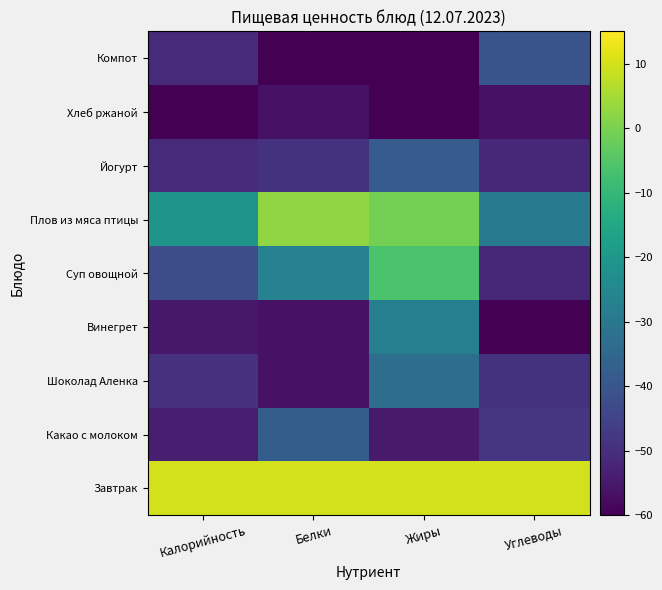

Reading left to right, transcribe all the data shown in this chart.

Завтрак: Калорийность=10.0	Белки=10.0	Жиры=10.0	Углеводы=10.0
Какао с молоком: Калорийность=-53.7	Белки=-37.9	Жиры=-54.6	Углеводы=-48.0
Шоколад Аленка: Калорийность=-49.4	Белки=-56.3	Жиры=-33.1	Углеводы=-48.9
Винегрет: Калорийность=-55.1	Белки=-56.3	Жиры=-27.7	Углеводы=-60.0
Суп овощной: Калорийность=-42.2	Белки=-26.8	Жиры=-6.2	Углеводы=-51.7
Плов из мяса птицы: Калорийность=-21.2	Белки=2.6	Жиры=-0.8	Углеводы=-28.7
Йогурт: Калорийность=-50.9	Белки=-48.9	Жиры=-38.5	Углеводы=-51.7
Хлеб ржаной: Калорийность=-60.0	Белки=-56.3	Жиры=-60.0	Углеводы=-56.3
Компот: Калорийность=-51.0	Белки=-60.0	Жиры=-60.0	Углеводы=-40.7